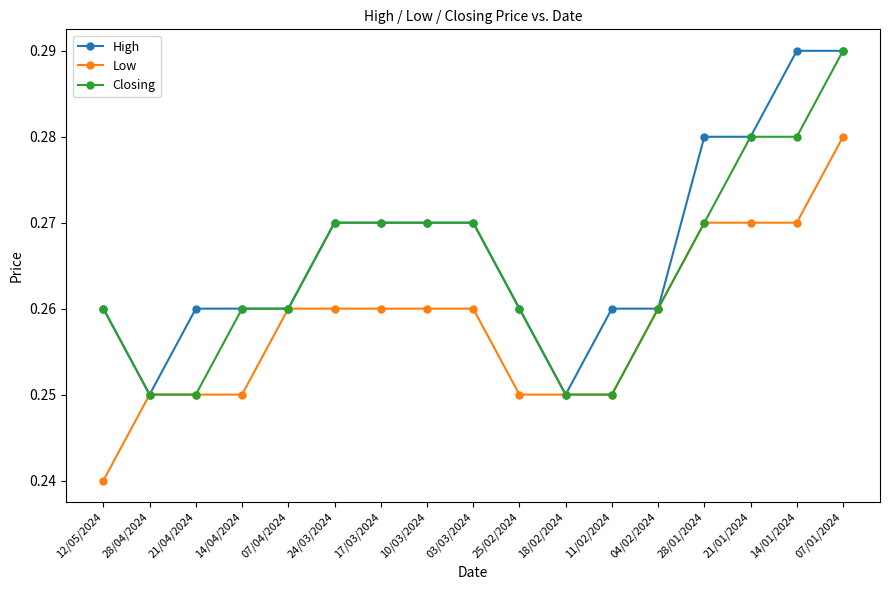

Rank the series by their average value, from lowest to highest.

Low, Closing, High